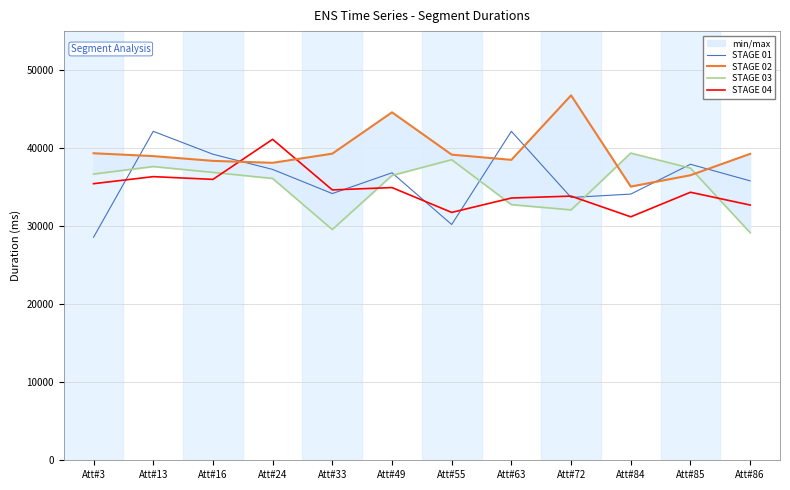

Between which two adjacent categories do STAGE 03 and STAGE 01 first intersect?

Att#3 and Att#13